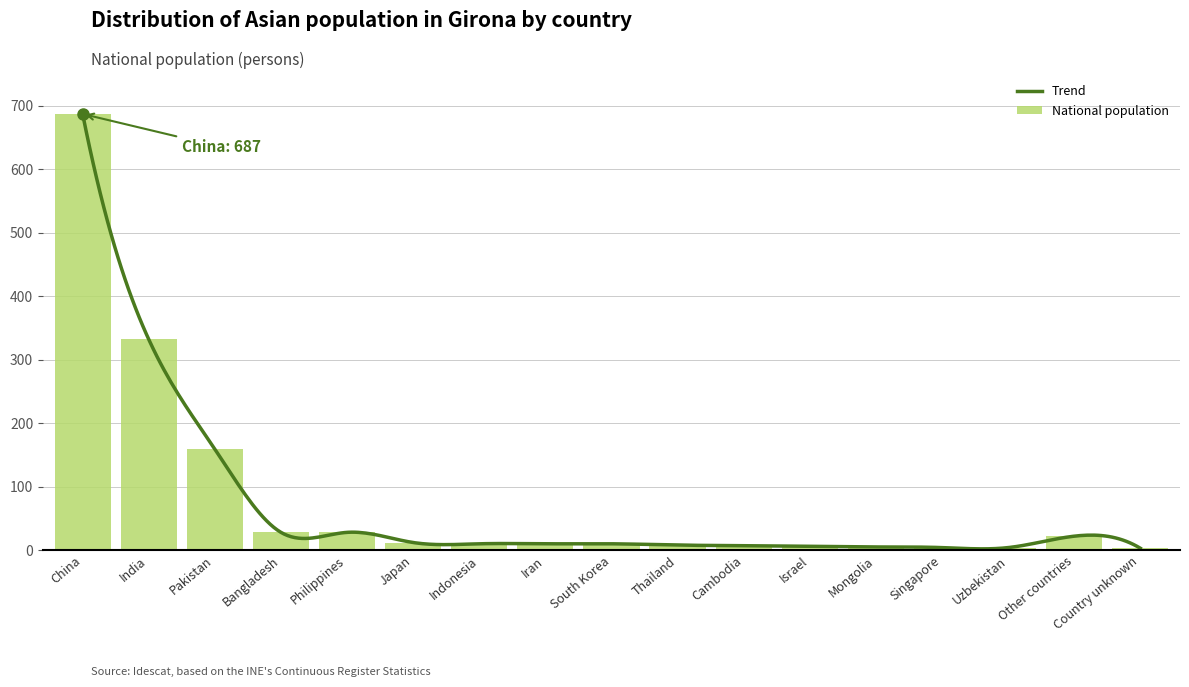

Rank the categories by value from highest to lowest.

China, India, Pakistan, Bangladesh, Philippines, Other countries, Japan, Indonesia, Iran, South Korea, Thailand, Cambodia, Israel, Mongolia, Singapore, Uzbekistan, Country unknown